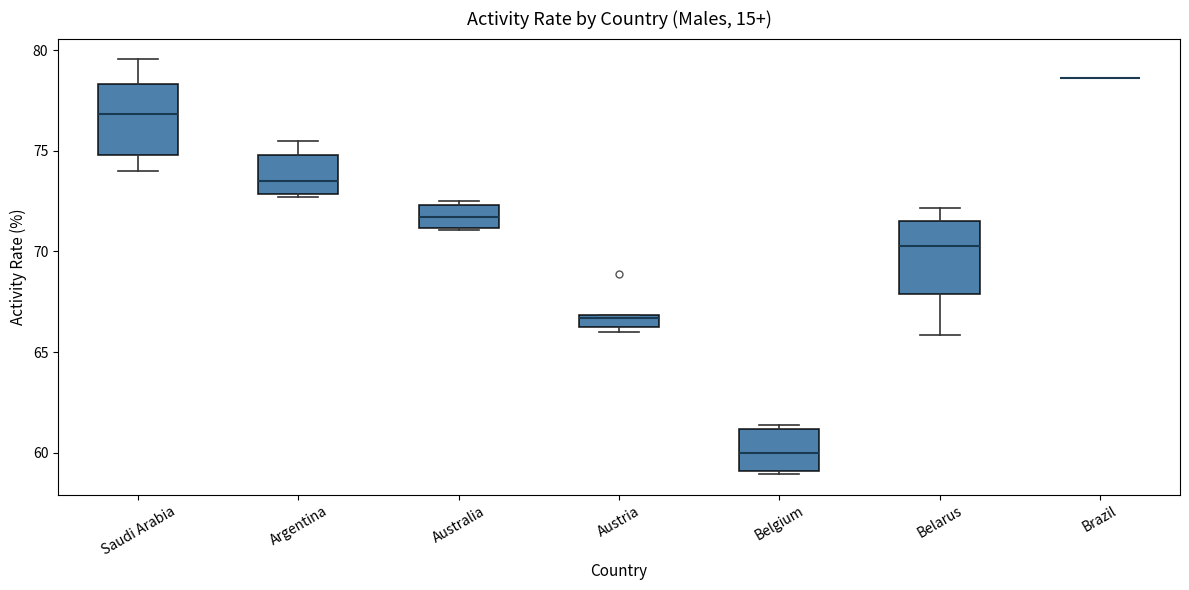

Where is the upper edge of the box for Argentina on the y-axis? The values are not printed on the chart, so give them approximately, as read against the axis.

75.0